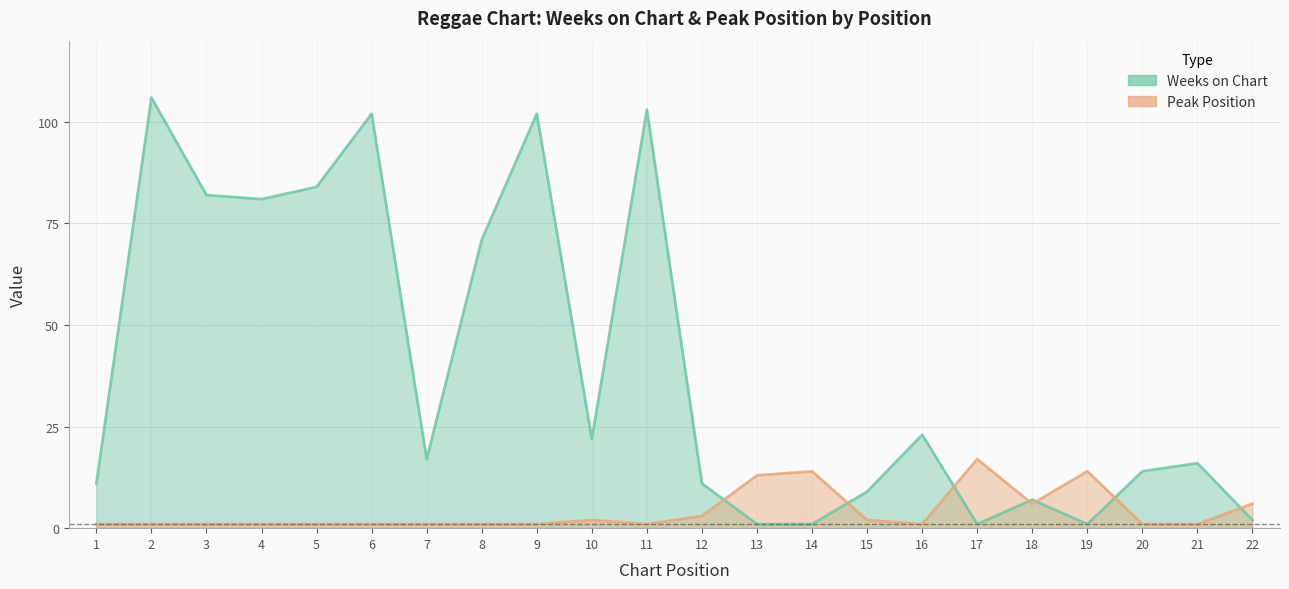

Which series ends up on top after the final intersection of Peak Position and Weeks on Chart?

Peak Position